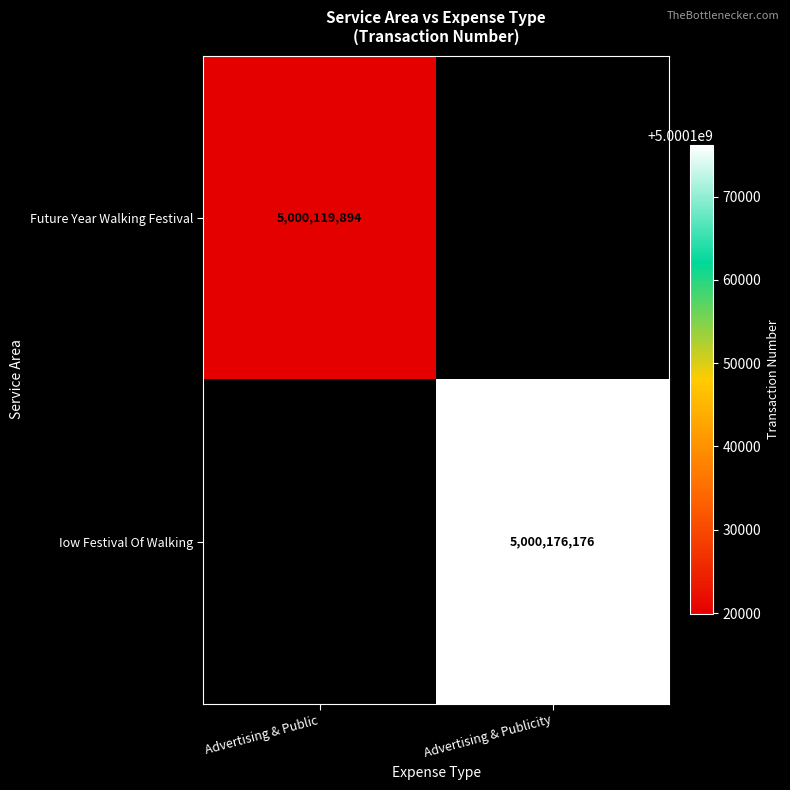

True or false: Future Year Walking Festival has a value of 5000119894 at Advertising & Public.

True